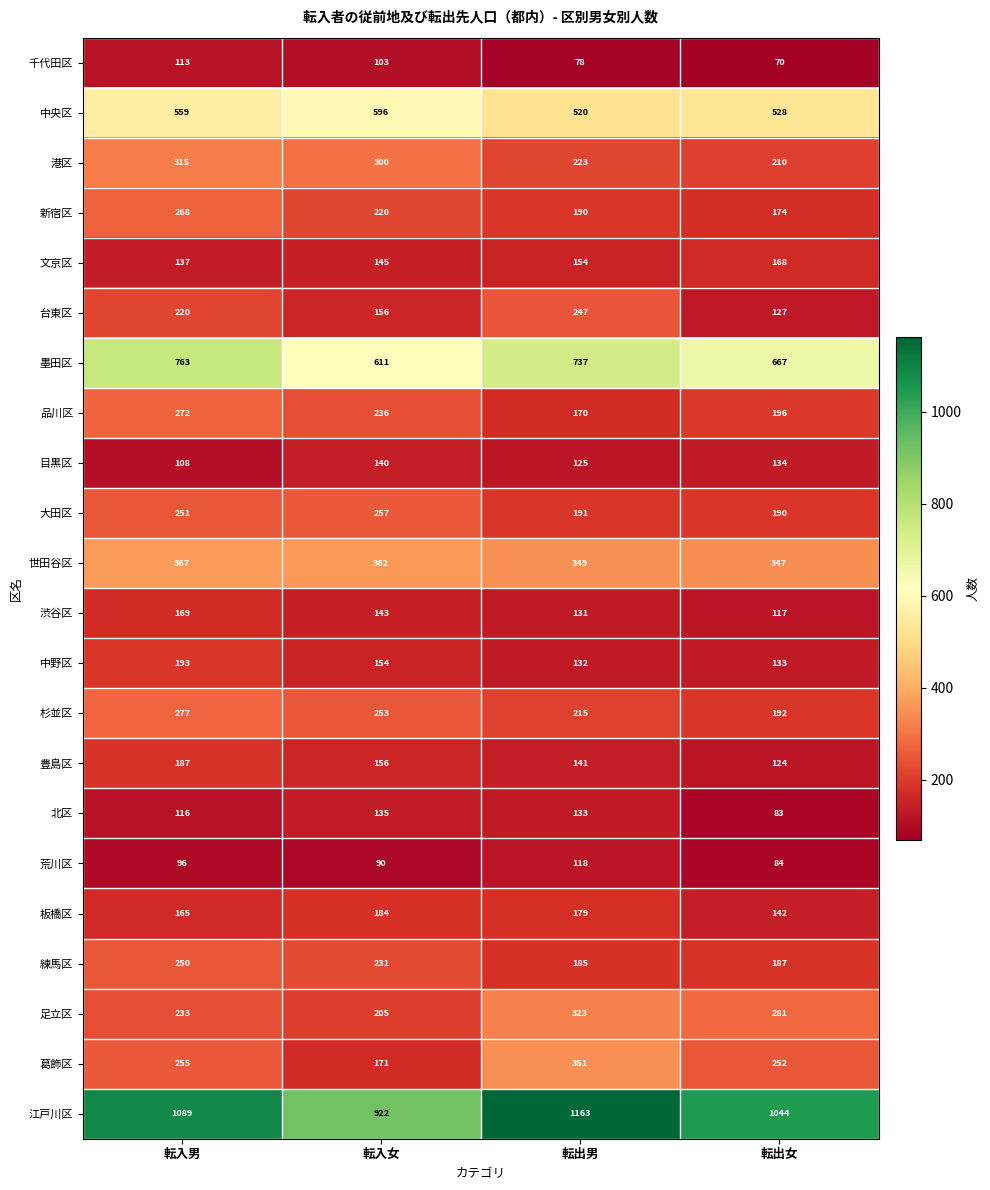

Which series has the largest range (max minus min)?

江戸川区